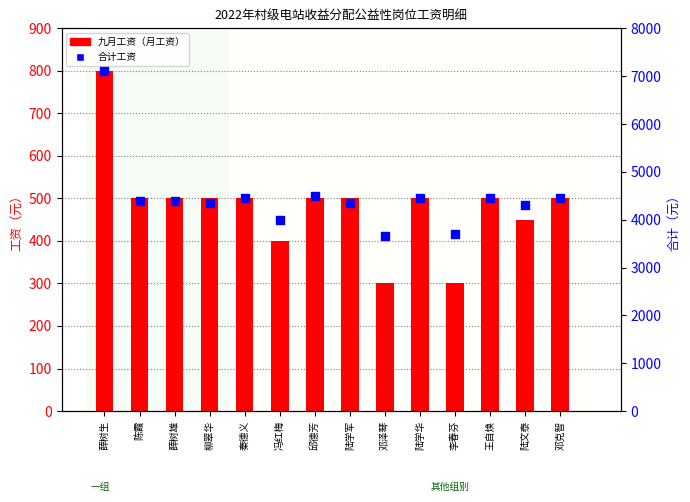

At which category is the sum across all series the highest?

薛树生